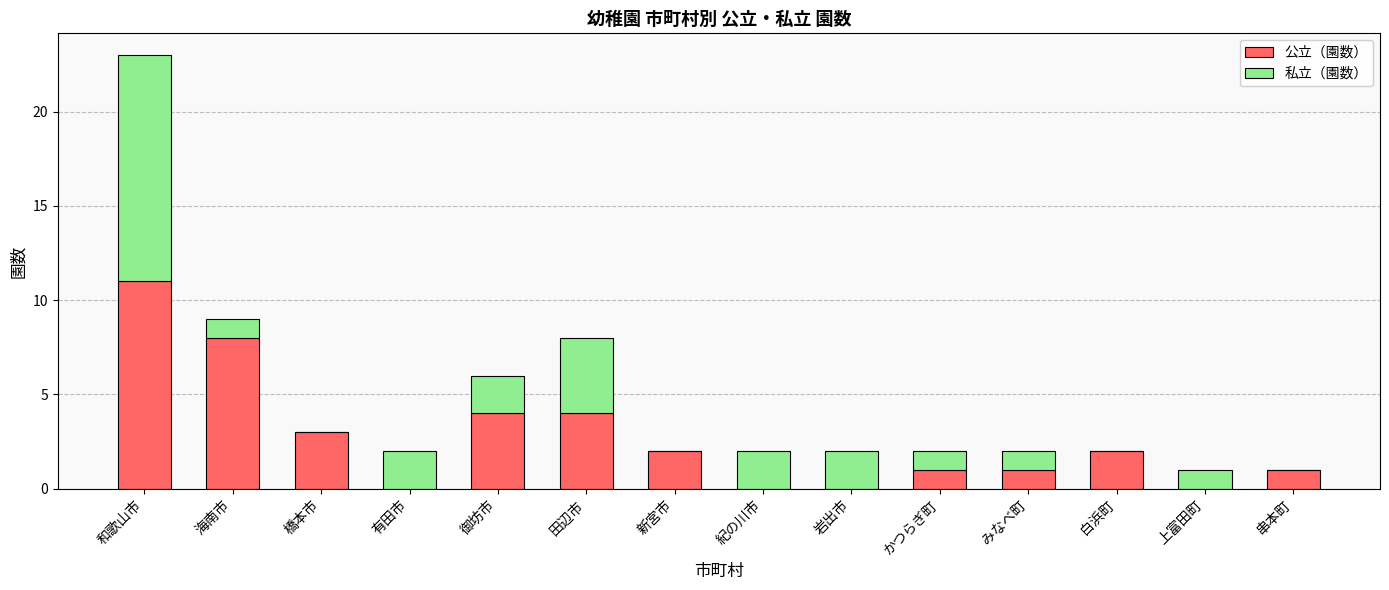

Count the number of data series in this chart.

2